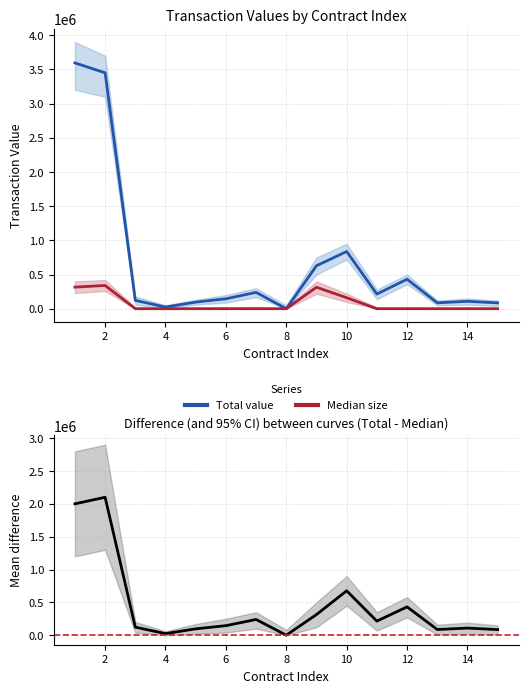

Reading right to left, list all the values displayed in this chart.

Total value: 85361	108300	86400	431200	214400	836740	628706	0	239400	145200	96800	24434	122010	3450077	3594920
Median size: 0	0	0	0	0	160850	314353	0	0	0	0	0	0	340060	315770
Difference: 85361	108300	86400	431200	214400	675890	314353	0	239400	145200	96800	24434	122010	2100000	2000000